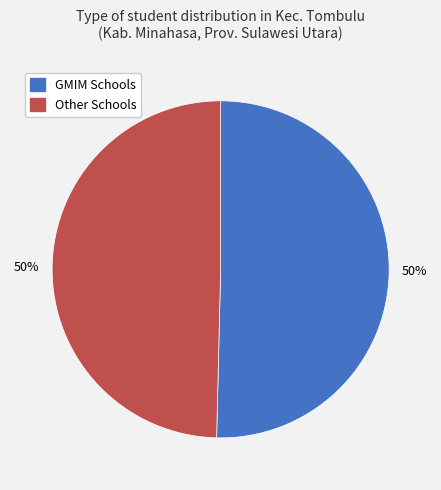

How many segments does this pie chart have?

2